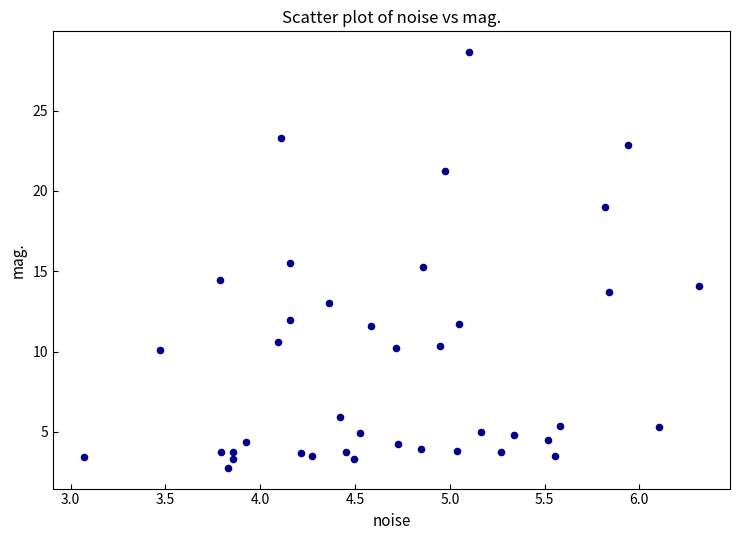

What is the range of X values (max minus min)?

3.2